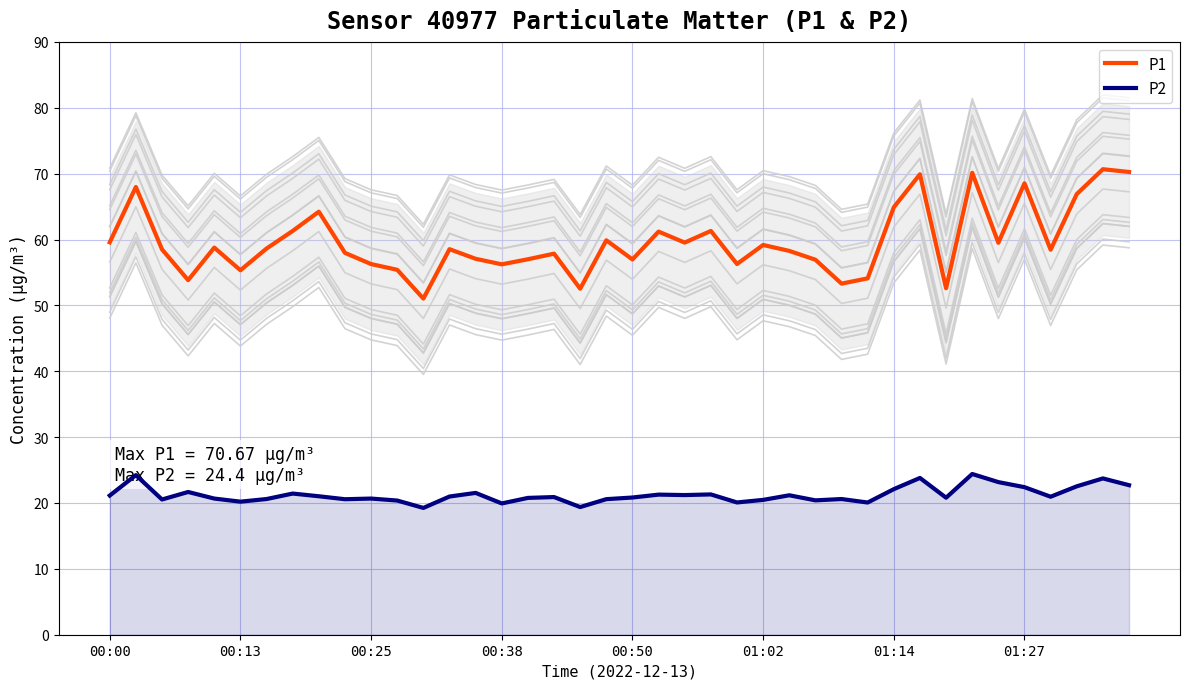

Reading left to right, extract all data points from this chart.

P1: 59.6	68.0	58.5	53.8	58.8	55.3	58.6	61.3	64.2	58.0	56.3	55.4	51.0	58.5	57.1	56.2	57.0	57.9	52.5	59.9	57.0	61.2	59.5	61.3	56.3	59.2	58.3	56.9	53.3	54.1	64.9	69.9	52.6	70.1	59.5	68.5	58.5	66.9	70.7	70.2
P2: 21.1	24.2	20.5	21.7	20.7	20.2	20.6	21.4	21.0	20.6	20.7	20.4	19.2	21.0	21.5	19.9	20.8	20.9	19.4	20.6	20.8	21.3	21.2	21.3	20.1	20.5	21.2	20.4	20.6	20.1	22.1	23.8	20.8	24.4	23.2	22.4	20.9	22.5	23.7	22.7